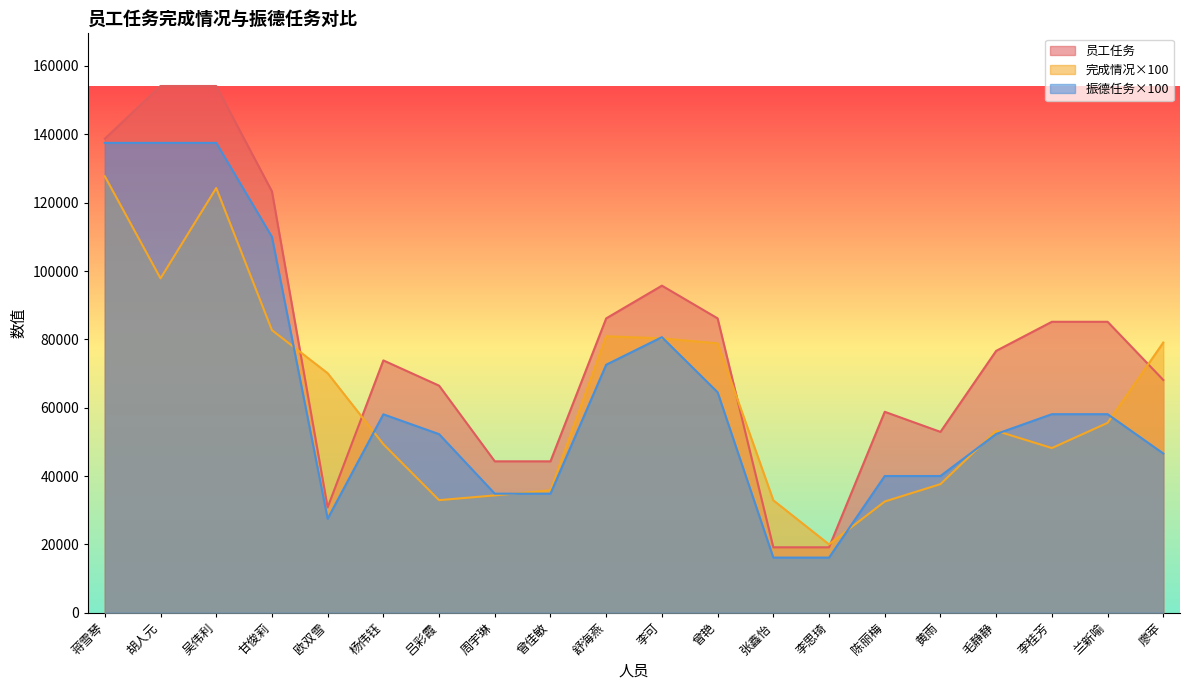

In 员工任务, how many points are higher than both neighbors (excluding endpoints)?

3